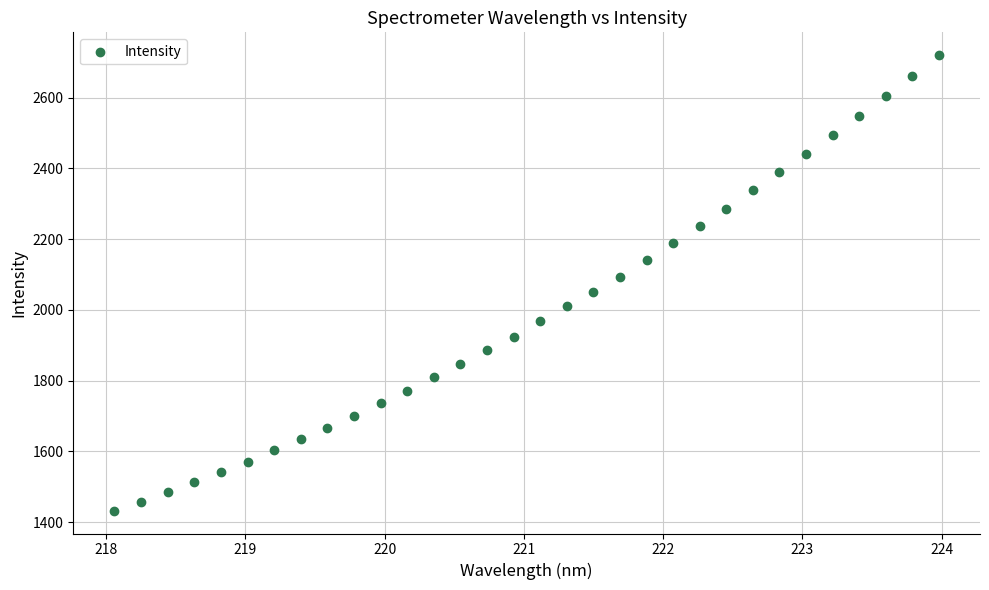

What is the range of Y values (max minus min)?

1288.2